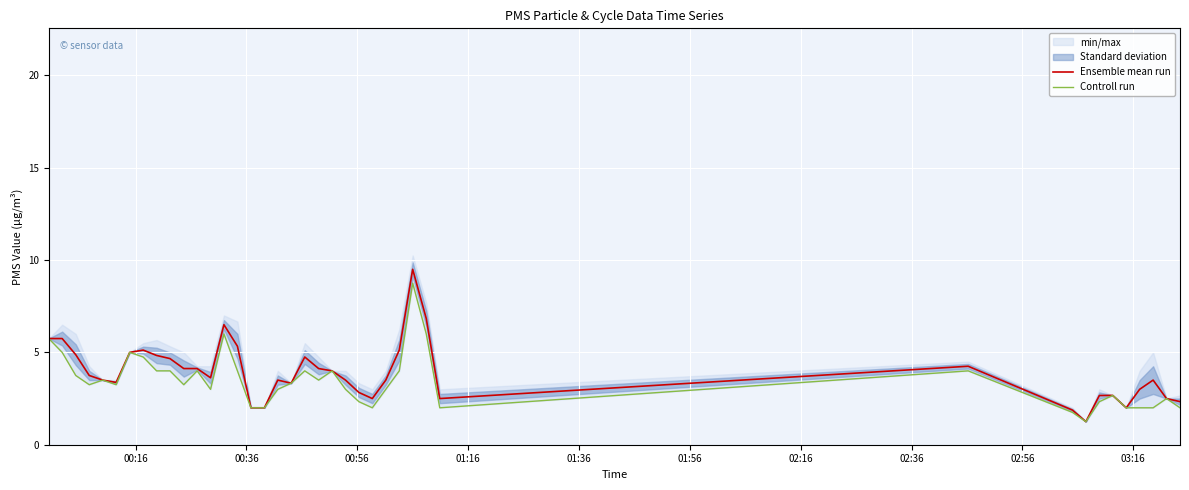

What is the maximum value for Ensemble mean run?

9.5